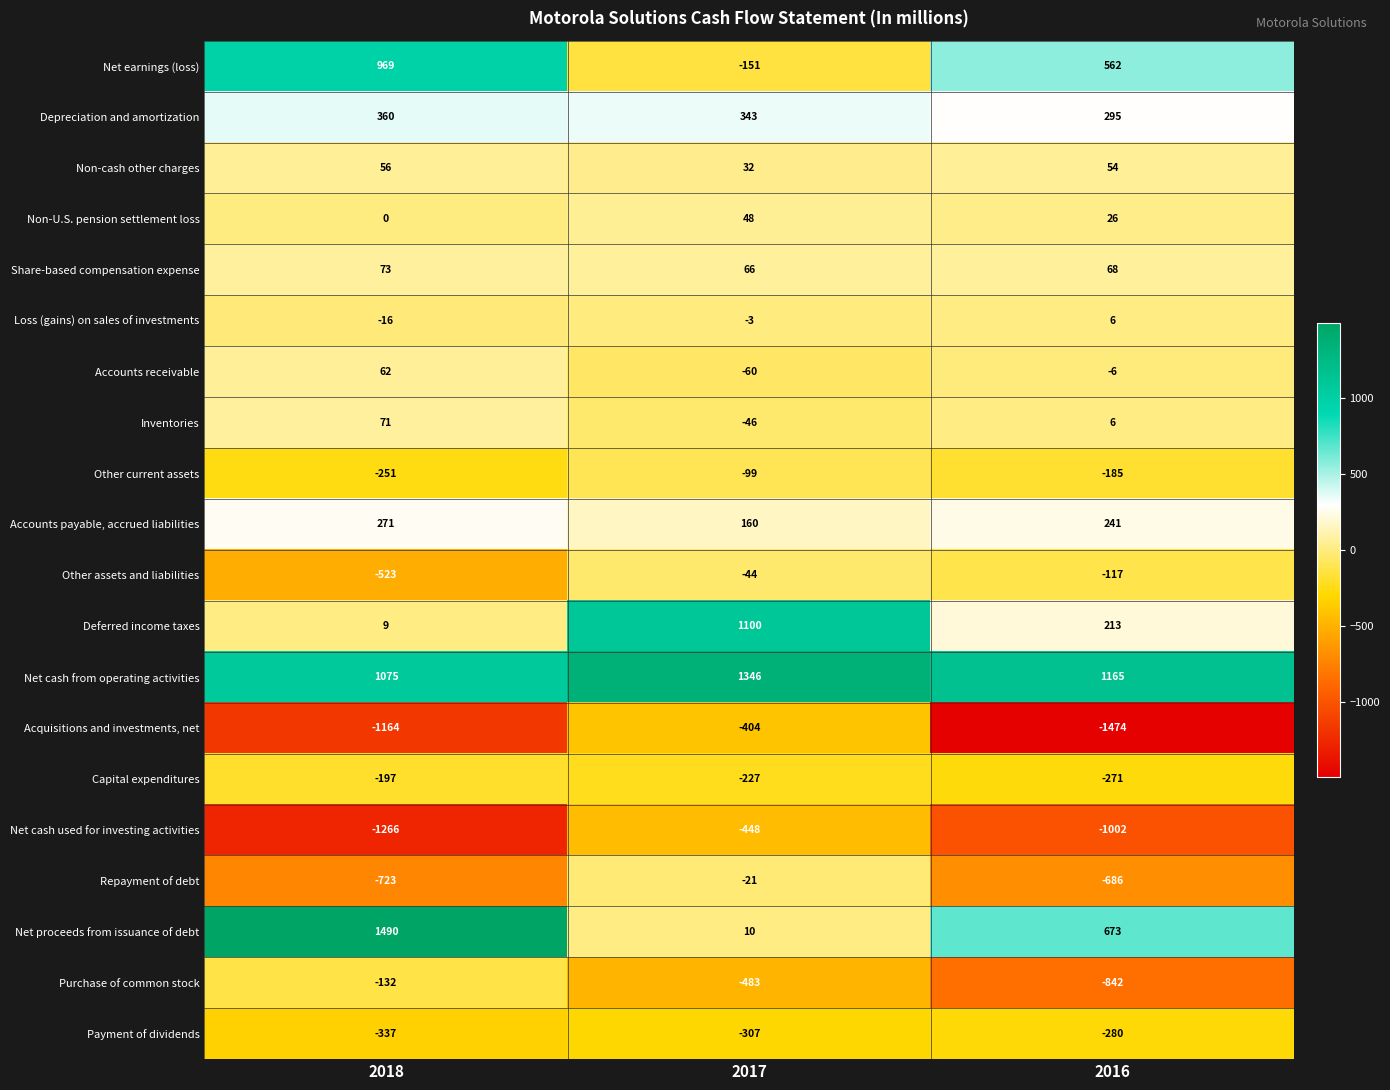

What is the greatest value displayed?

1490